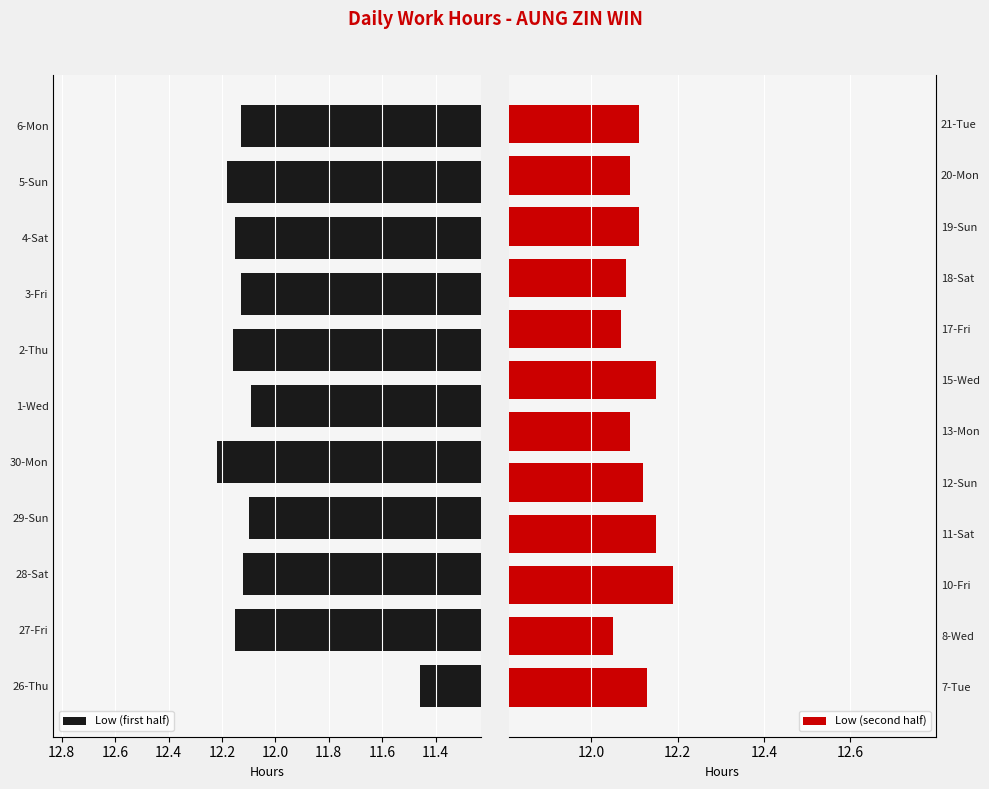

Is it true that the value at 10-Fri is 8.4?

False